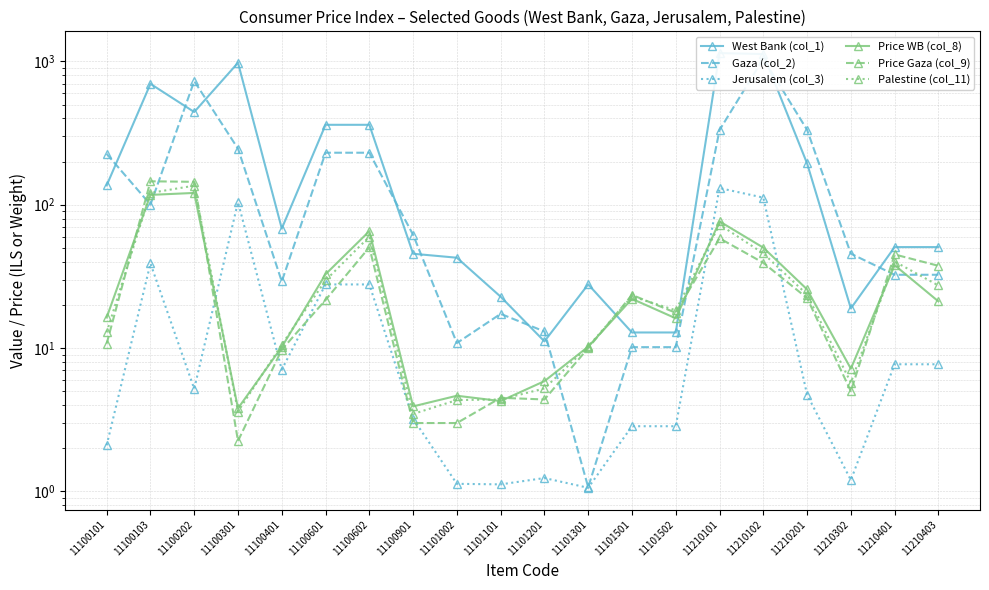

How many times do Price Gaza (col_9) and Palestine (col_11) cross each other?

7